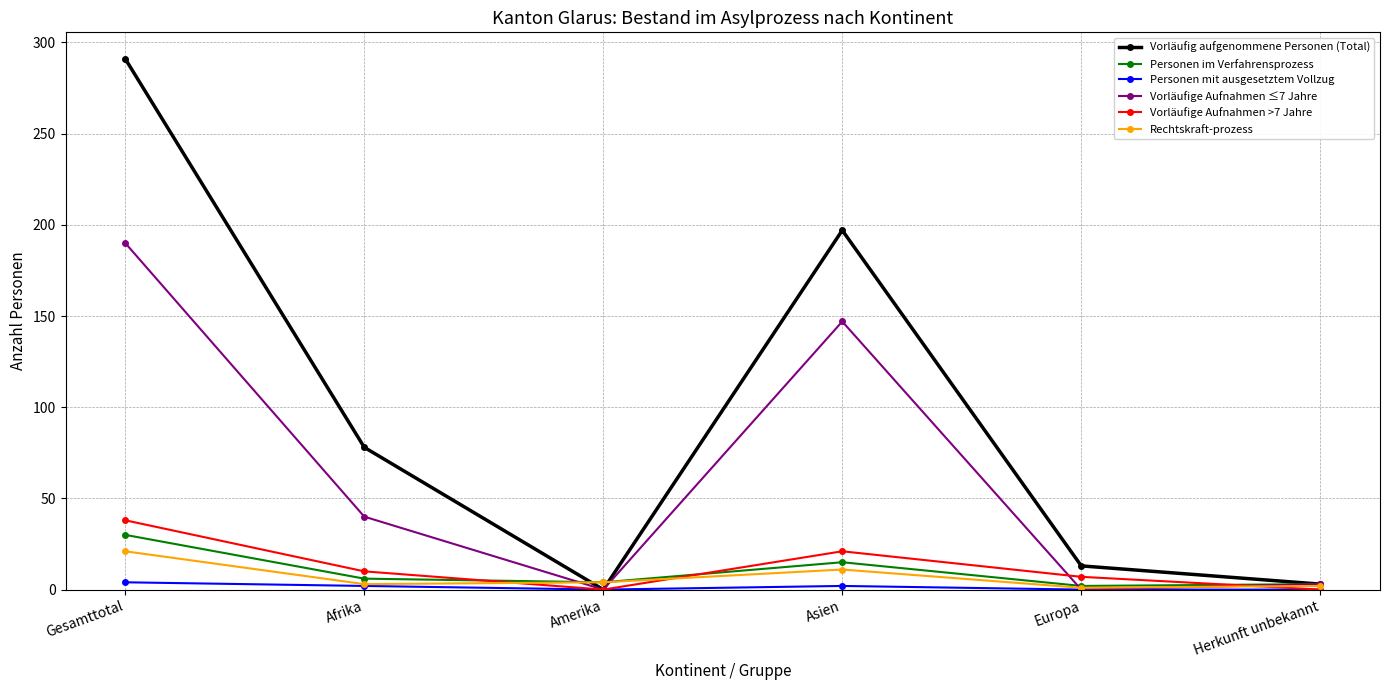

At which label is Vorläufige Aufnahmen >7 Jahre closest to 19?

Asien